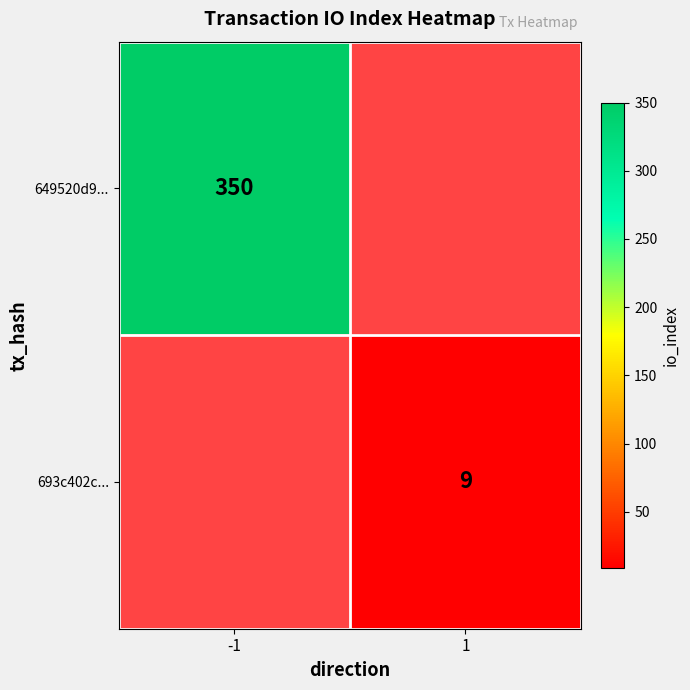

Is the value of 693c402c... at 1 greater than the value of 649520d9... at -1?

No